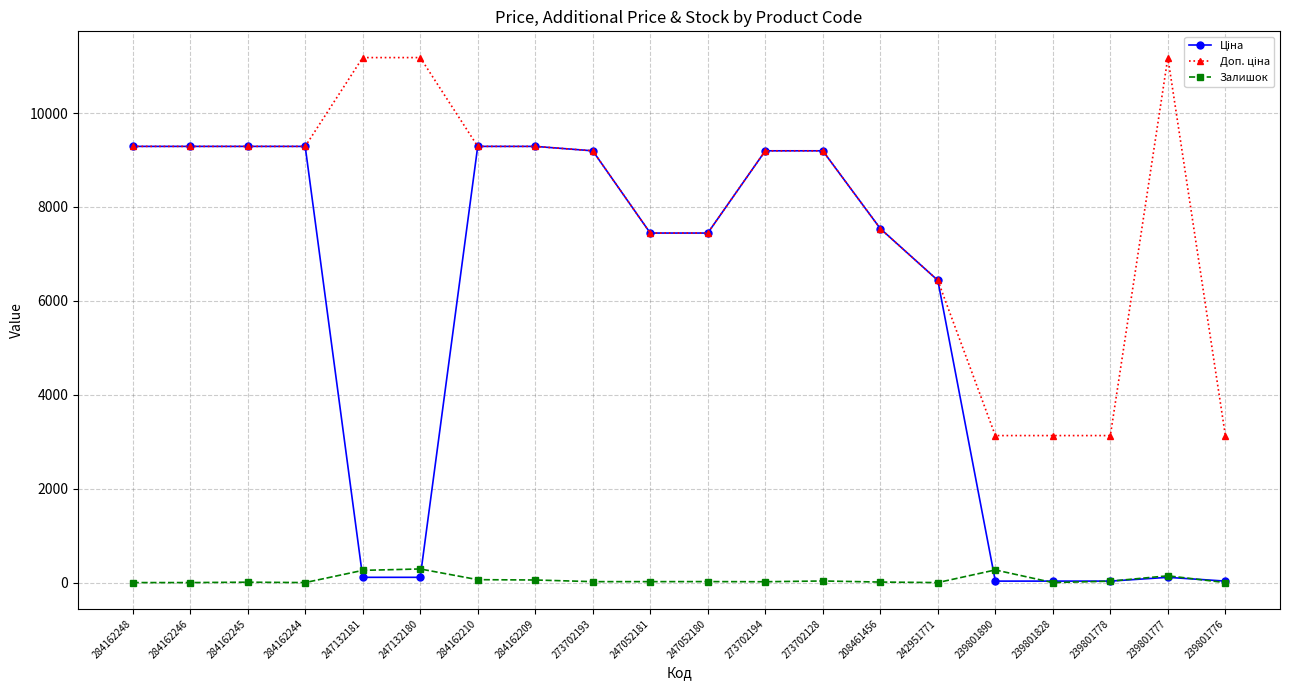

What is the spread (max minus min) of values at 284162210?

9228.5